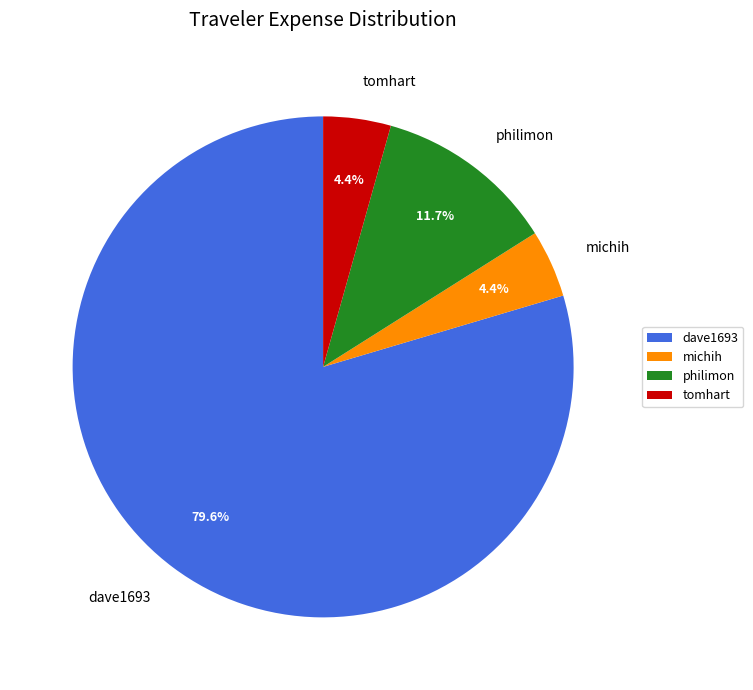

How many segments does this pie chart have?

4